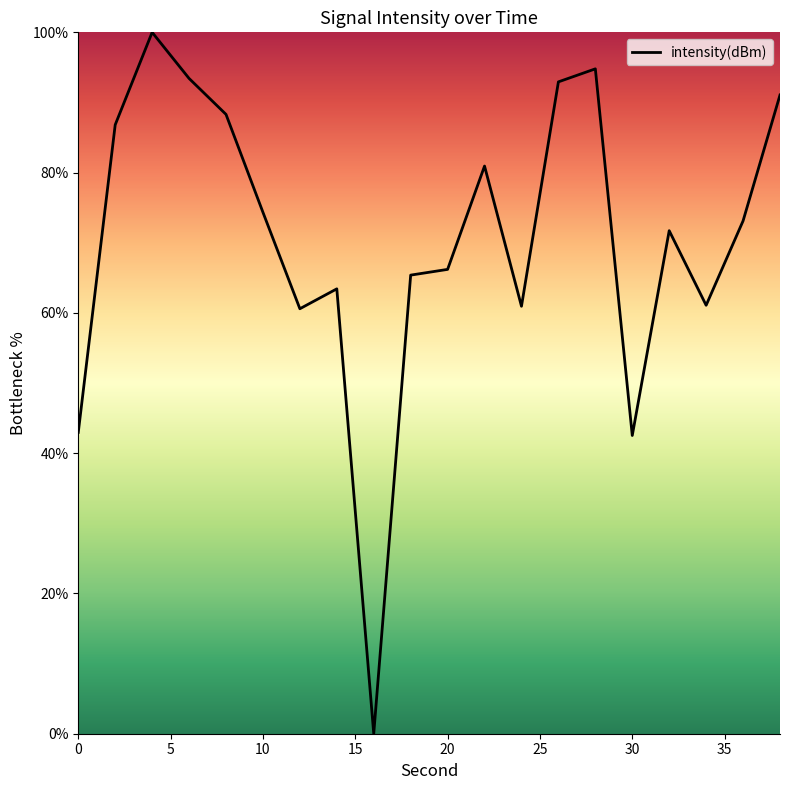

What is the maximum value shown in the chart?

100.0